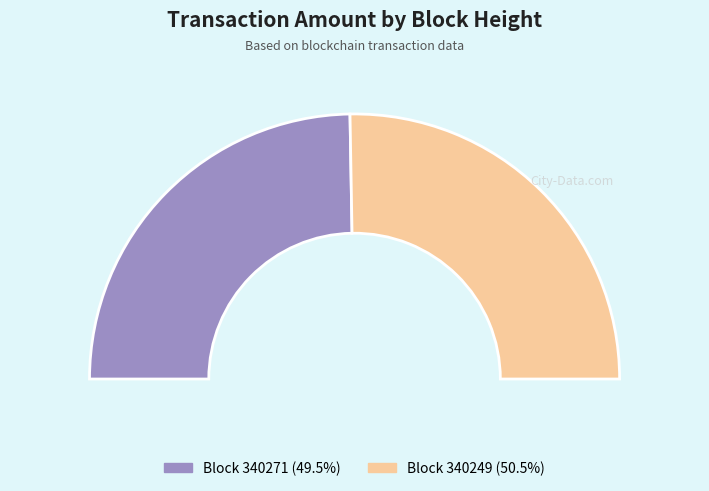

What portion of the pie excludes 340271?

100.0%